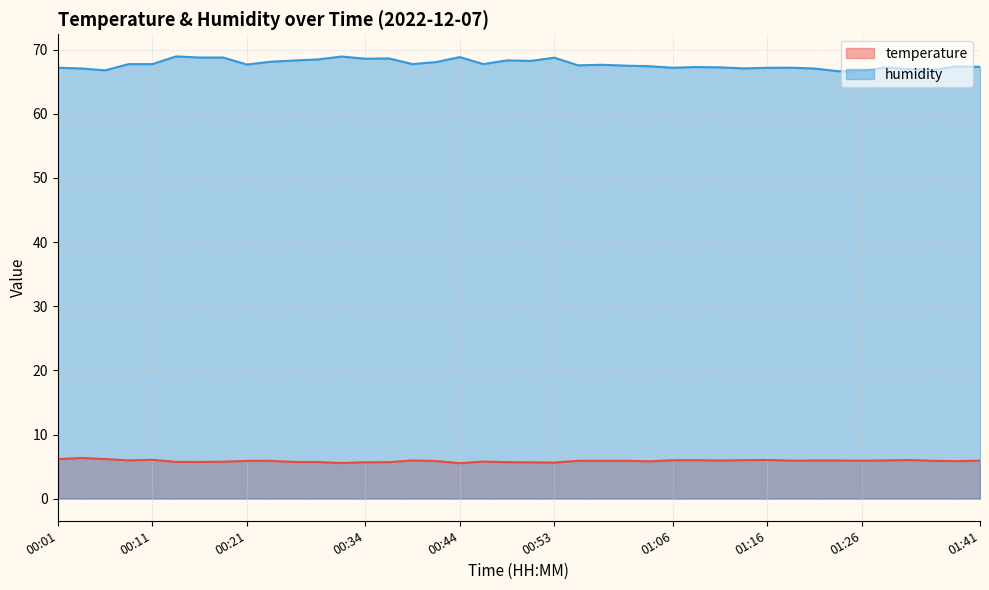

At which label does temperature reach its peak?

00:03